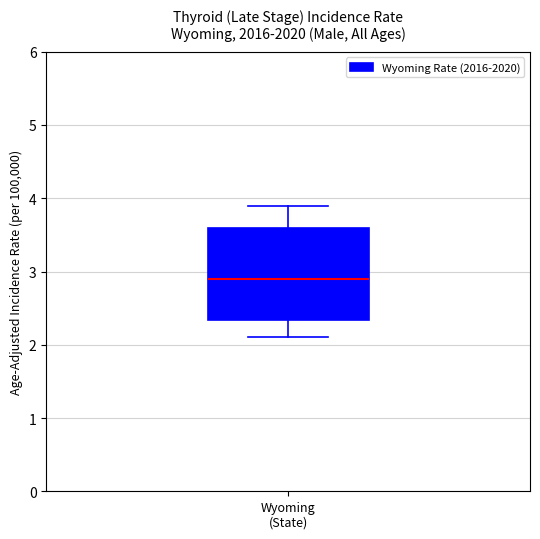

Transcribe this box plot: give where the median line is, the range the box spans, and where the two whiskers end, as read against the y-axis. The values are not printed on the chart, so give them approximately, as read against the axis.

median 2.9, box 2.3 to 3.6, whiskers 2.1 to 3.9